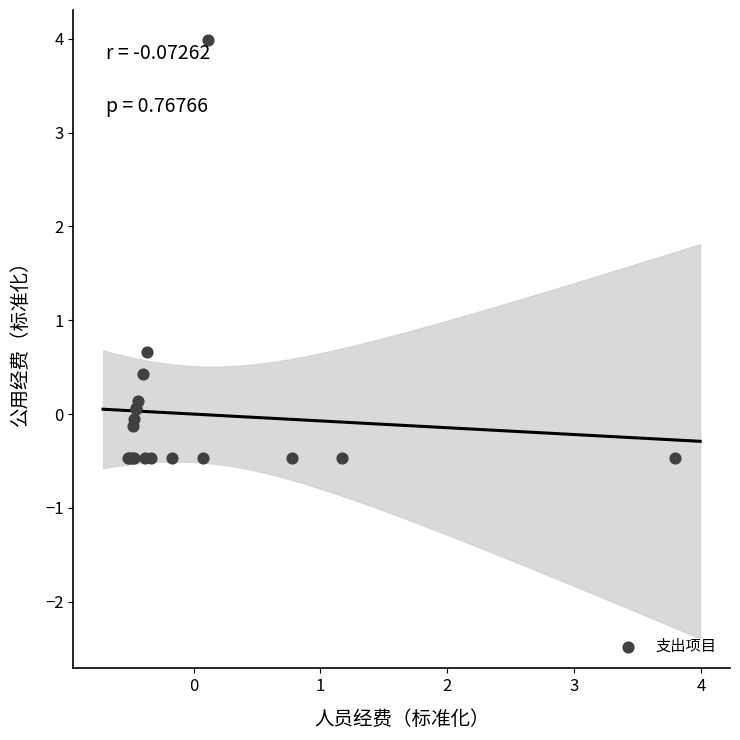

What Y value in the scatter plot is closest to 1?

0.7